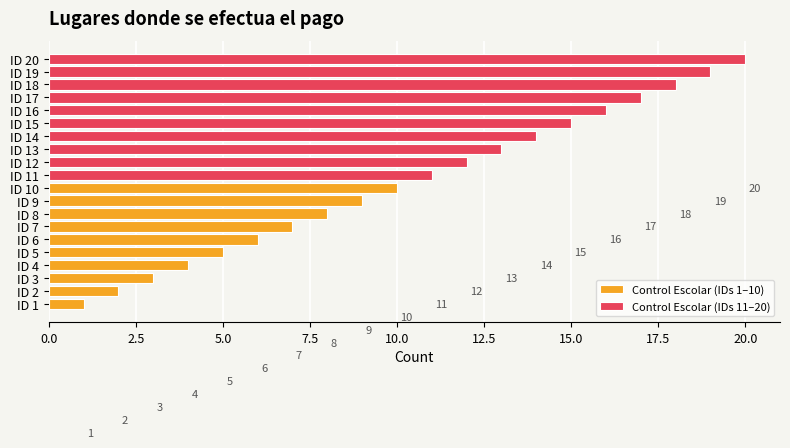

What is the difference between the maximum and minimum values in the Control Escolar (IDs 1–10) series?

9